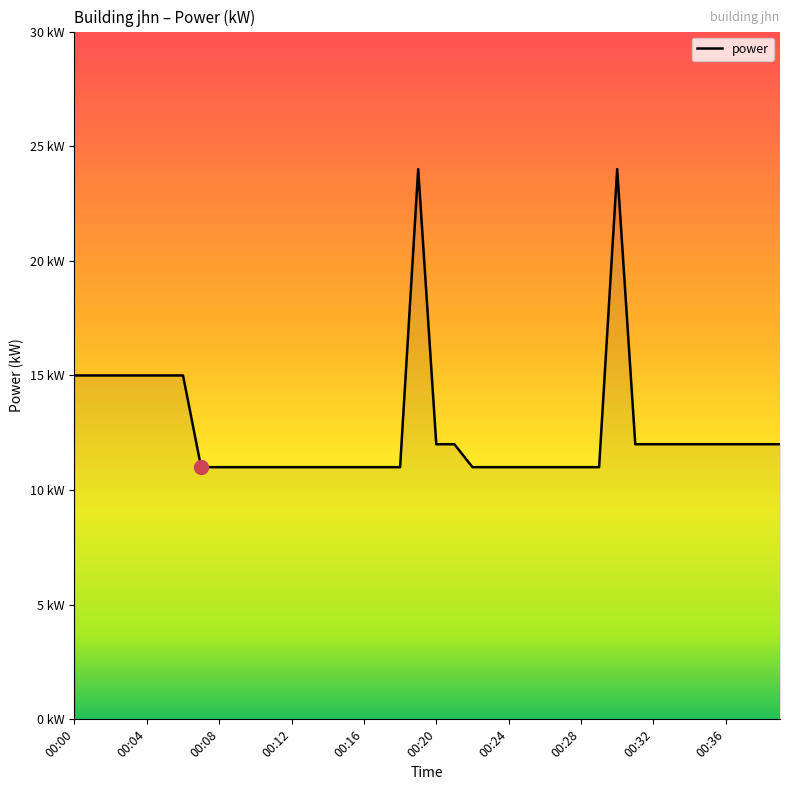

Is this an area chart (filled region under the line)?

Yes